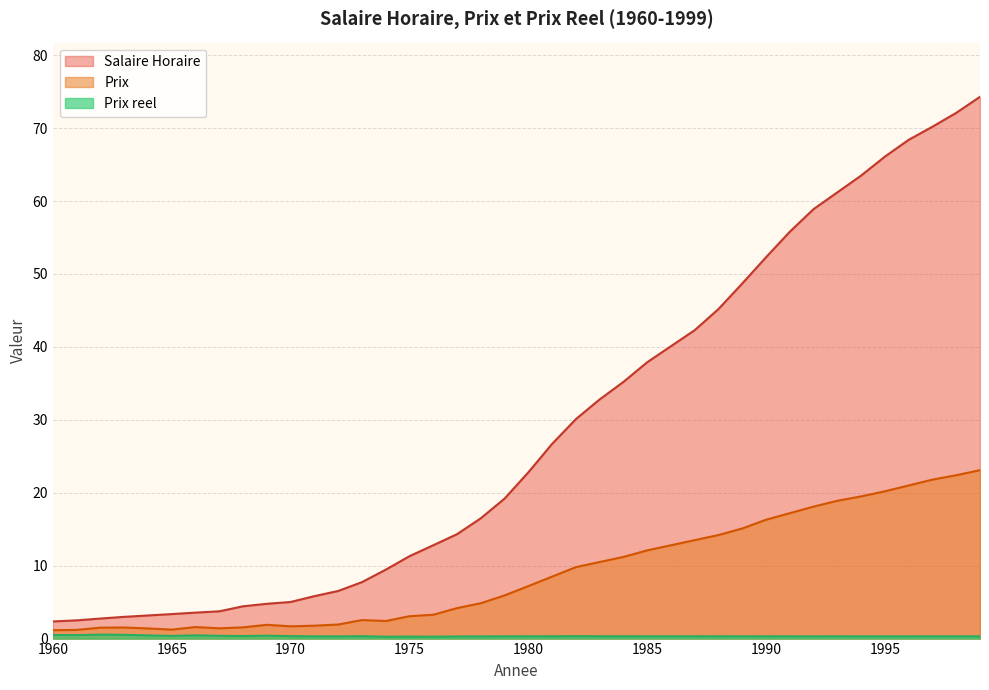

The Prix reel series shows 0.3 at 1979. True or false?

True